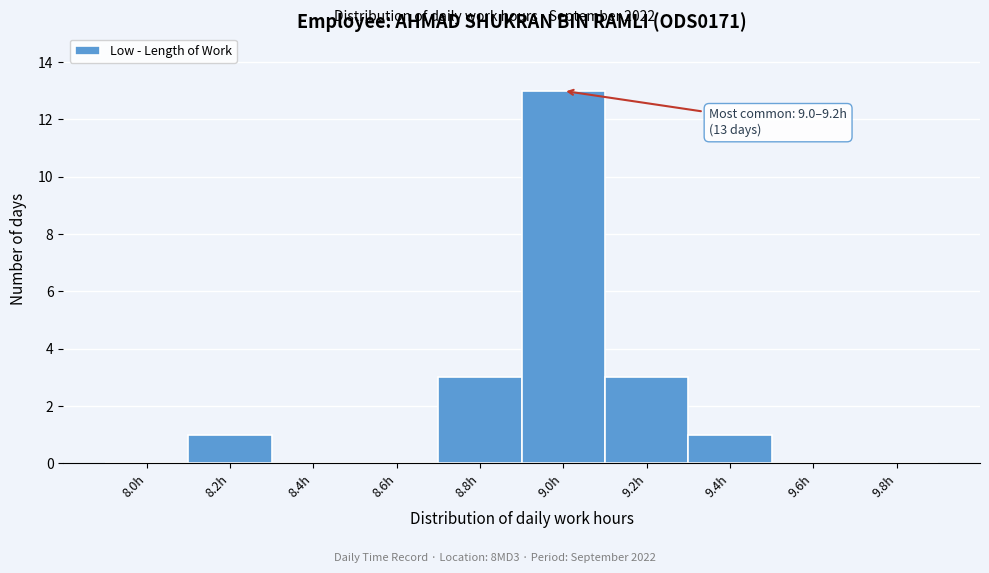

Reading left to right, list all the values displayed in this chart.

8.0h=0	8.2h=1	8.4h=0	8.6h=0	8.8h=3	9.0h=13	9.2h=3	9.4h=1	9.6h=0	9.8h=0